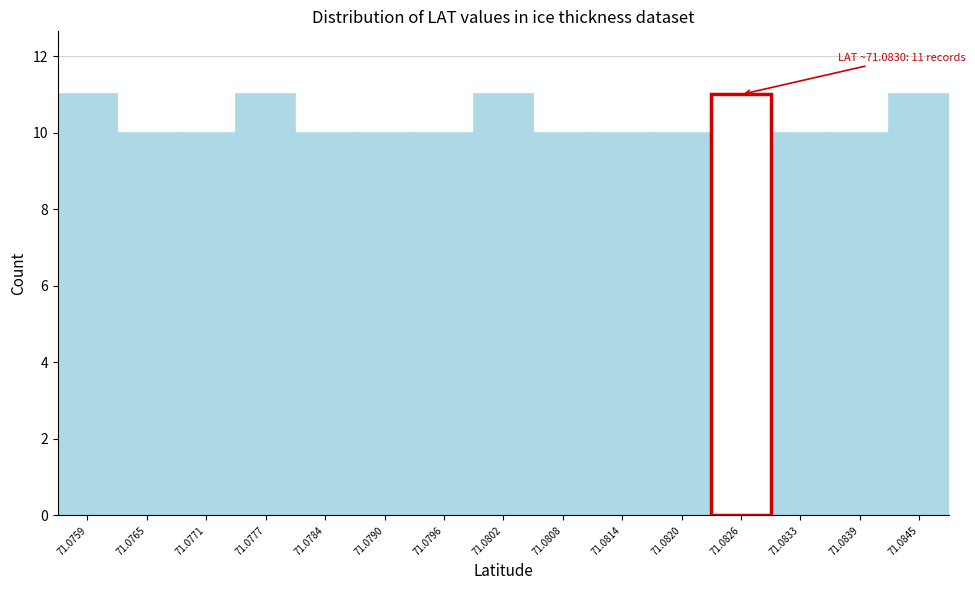

Reading left to right, list all the values displayed in this chart.

71.0759=11	71.0765=10	71.0771=10	71.0777=11	71.0784=10	71.0790=10	71.0796=10	71.0802=11	71.0808=10	71.0814=10	71.0820=10	71.0826=11	71.0833=10	71.0839=10	71.0845=11